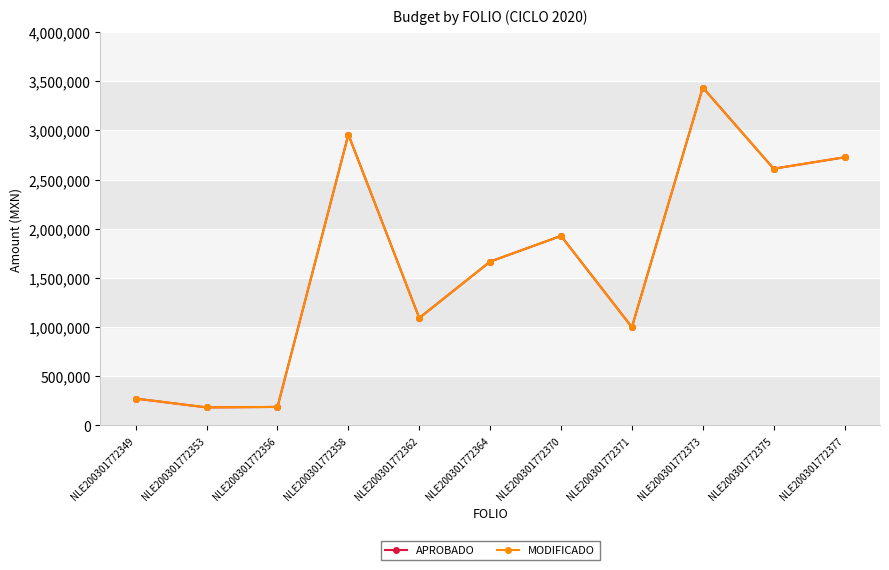

Does the chart have visible grid lines?

Yes